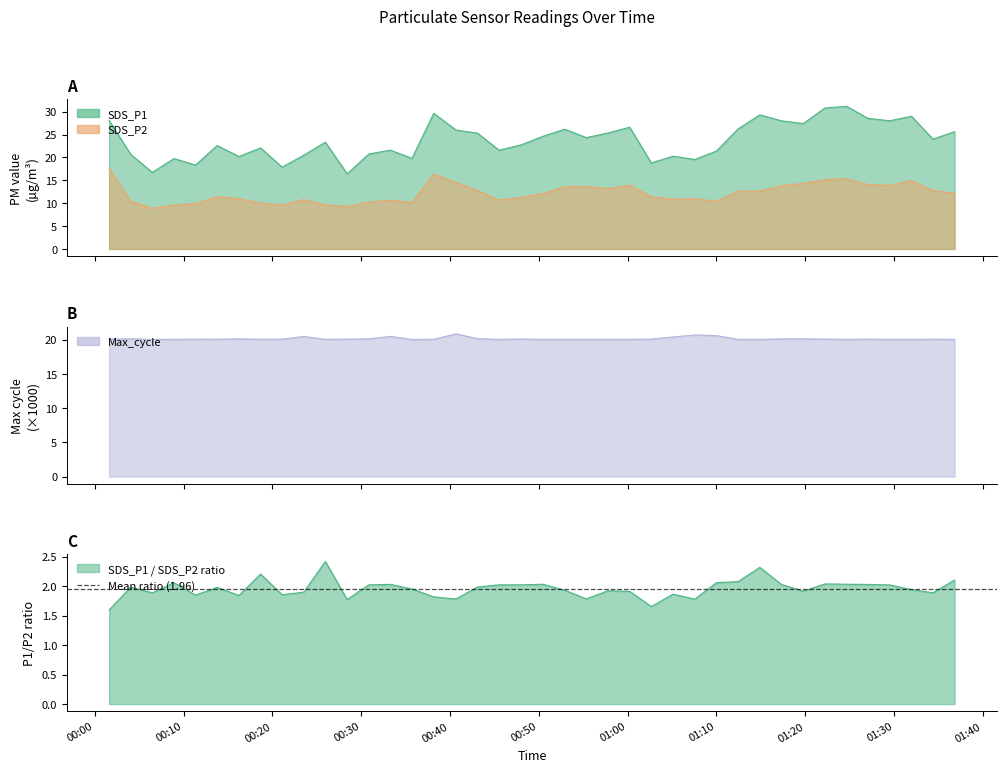

Which series has the largest total across all categories?

SDS_P1